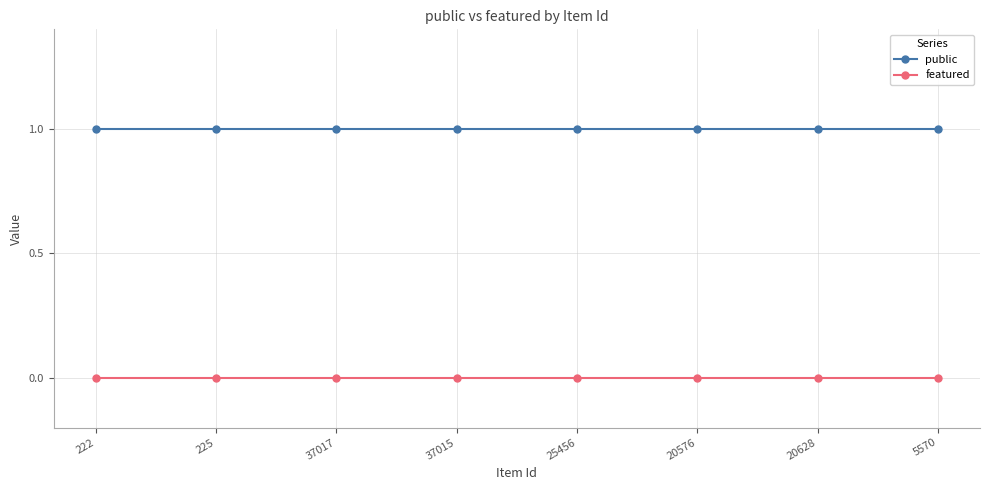

What is the label of the 7th point from the right?

225